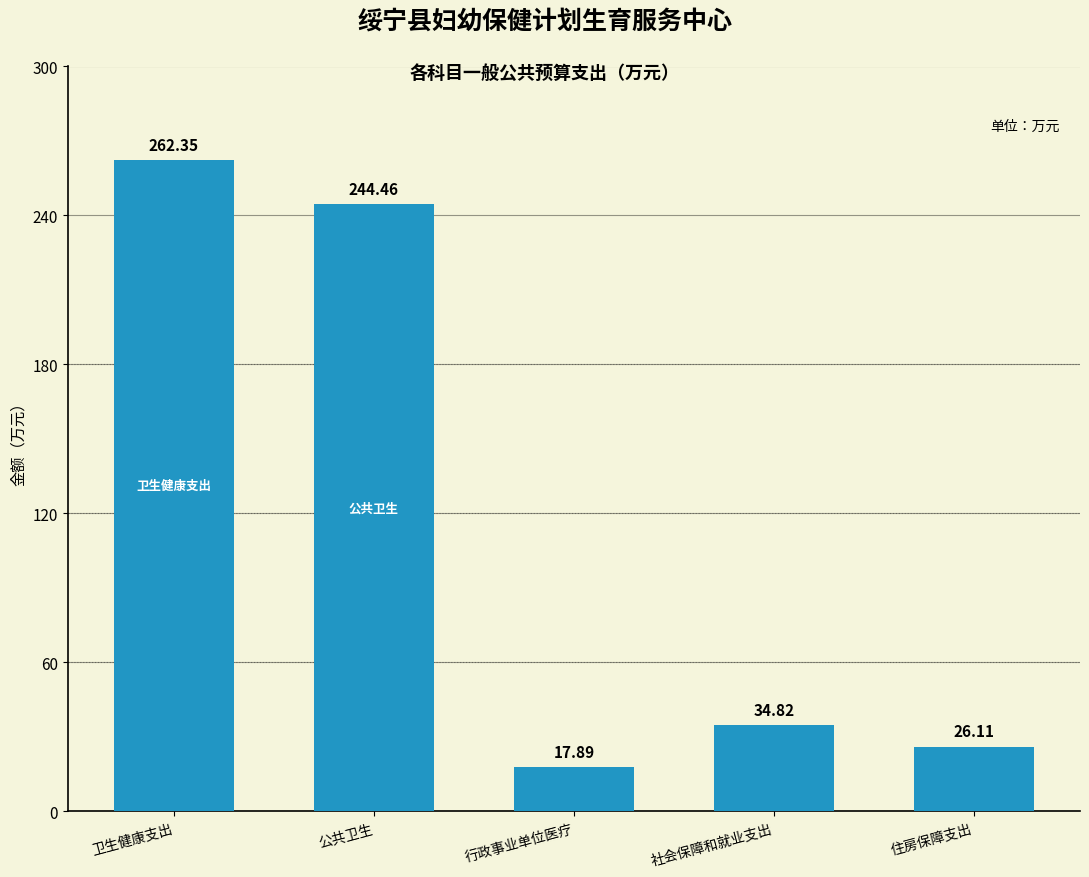

What is the label of the 3rd bar from the left?

行政事业单位医疗